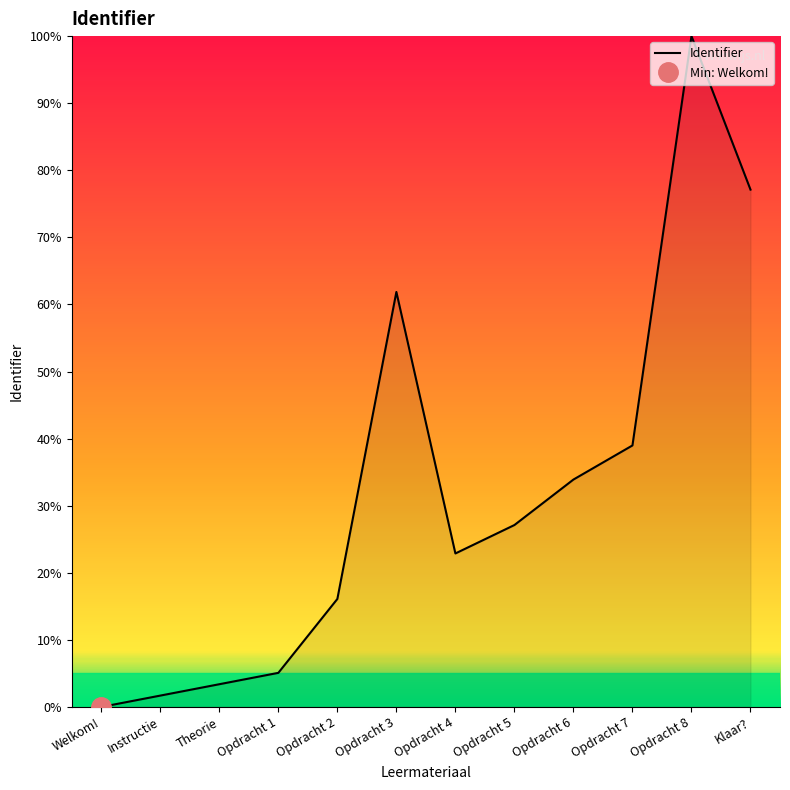

Where is the first local maximum?

Opdracht 3